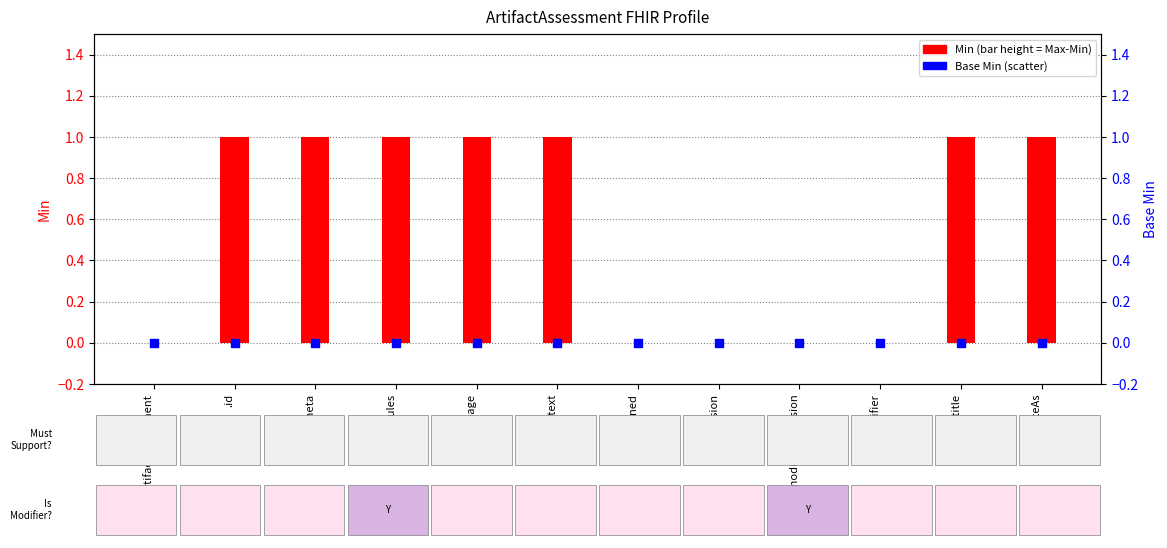

What are all the series names shown in the legend?

Min, Base Min